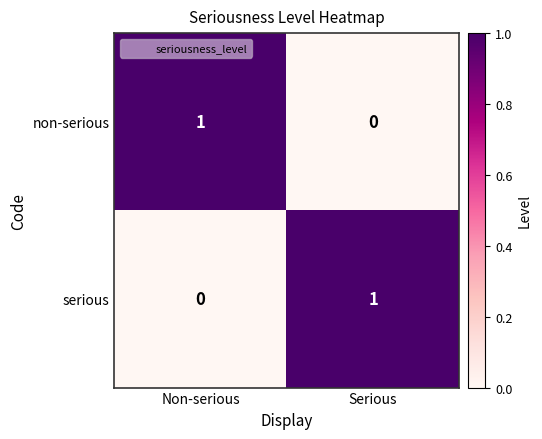

List the labels in order of serious value, smallest first.

Non-serious, Serious